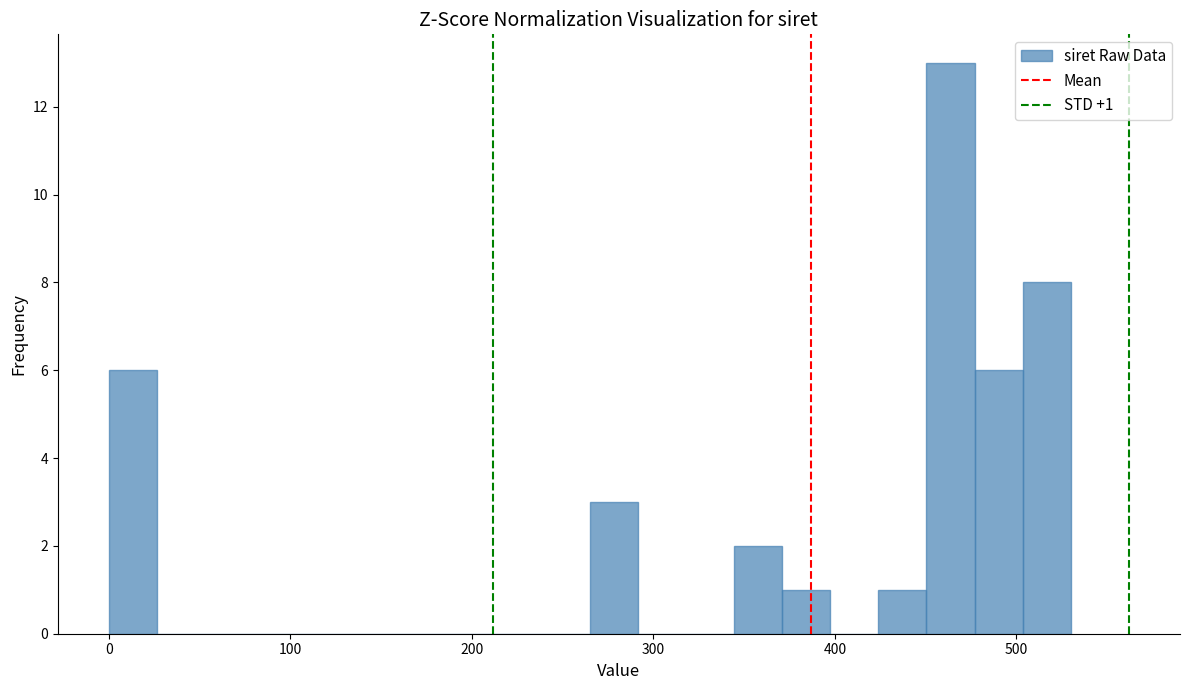

Around what value on the x-axis is the tallest bar? Give the approximate position of its centre, as read against the axis.

460